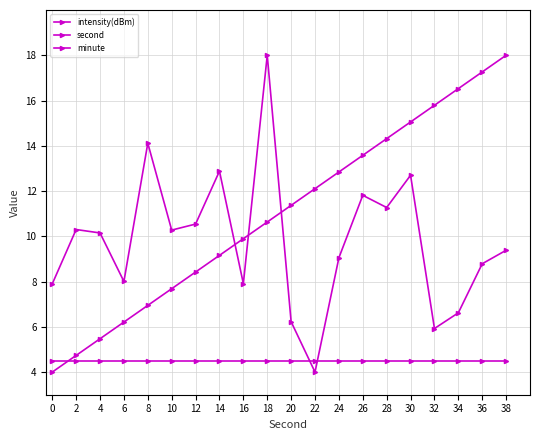

How many data points in intensity(dBm) are less than 10?

10